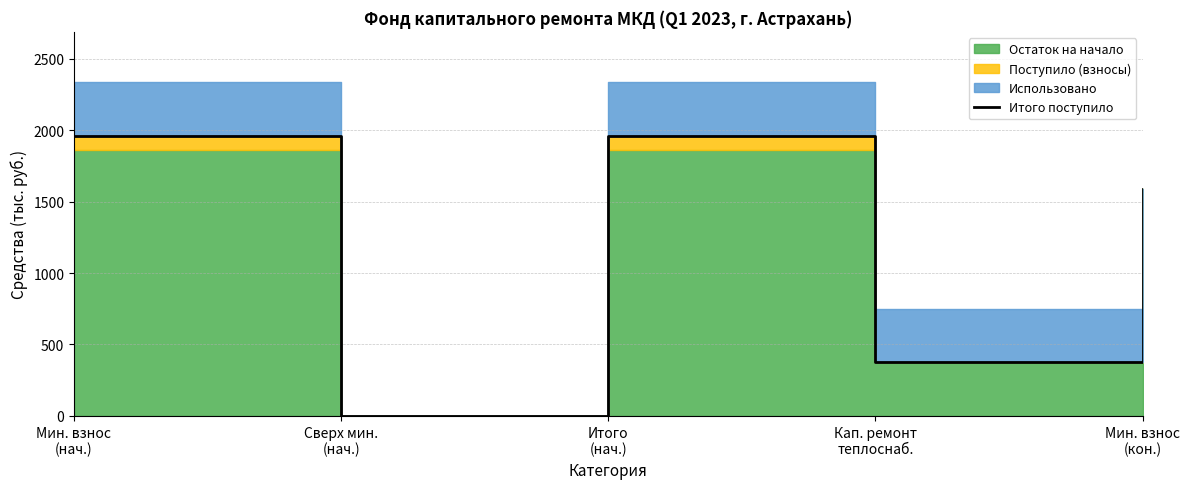

List the labels in order of value, smallest first.

Сверх мин.
(нач.), Кап. ремонт
теплоснаб., Мин. взнос
(кон.), Мин. взнос
(нач.), Итого
(нач.)